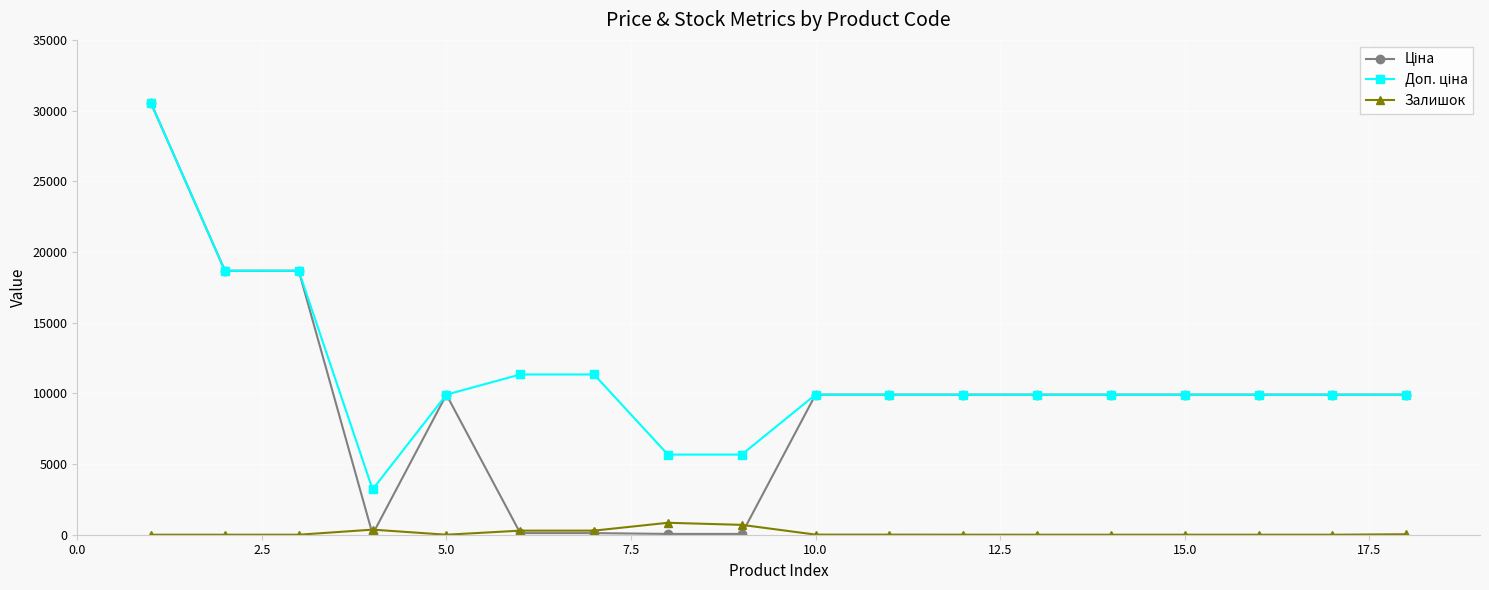

How many data points does each series have?

18